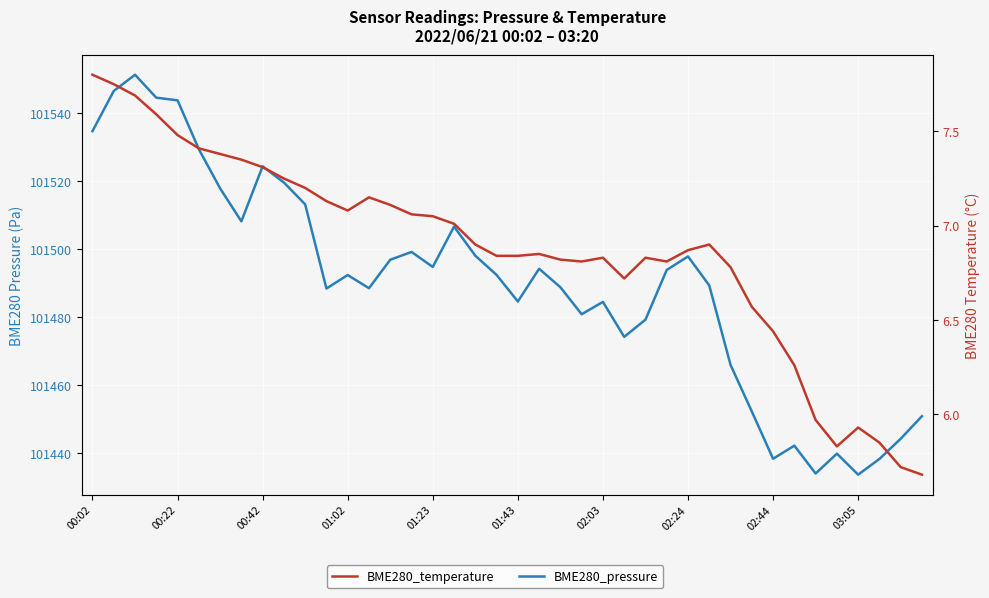

At how many categories does at least one series exceed 7179?

40